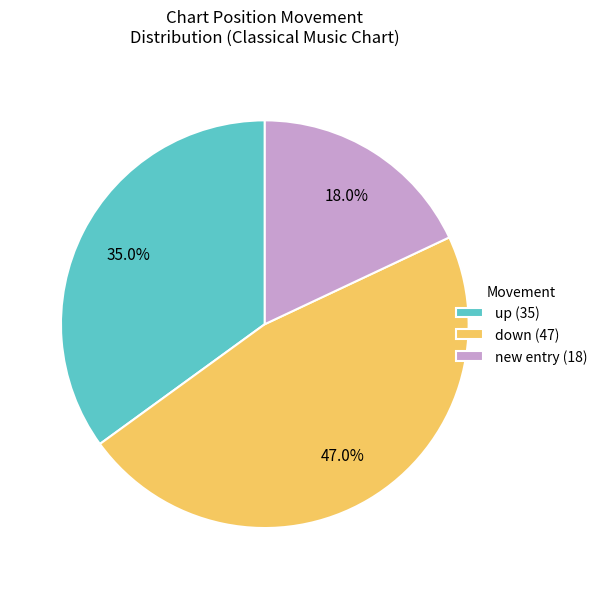

Rank the categories by value from lowest to highest.

new entry (18), up (35), down (47)